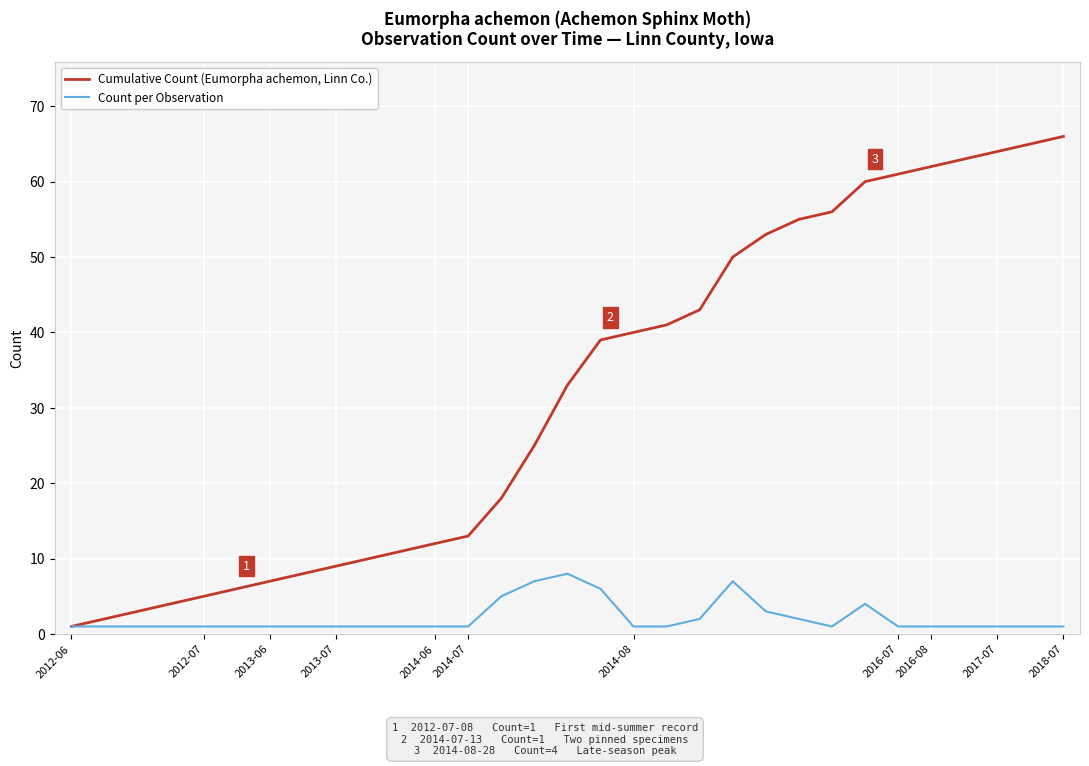

What is the greatest value displayed?

66